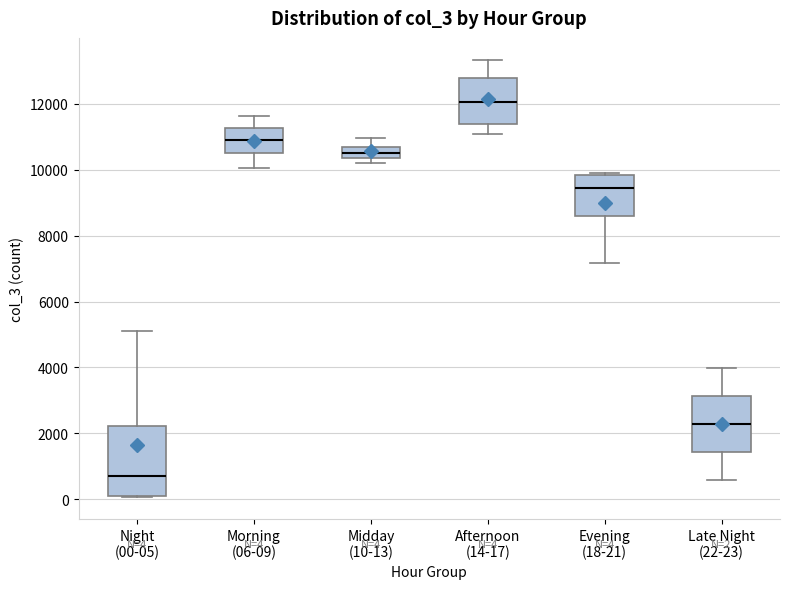

Comparing the boxes themselves (not the whiskers), which one is the tallest?

Night (00-05)